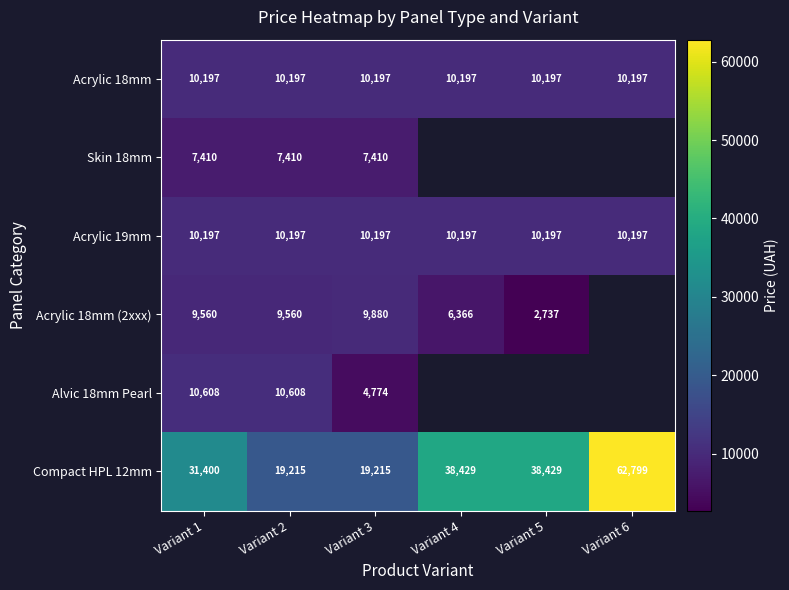

What is the minimum value shown in the chart?

2737.4